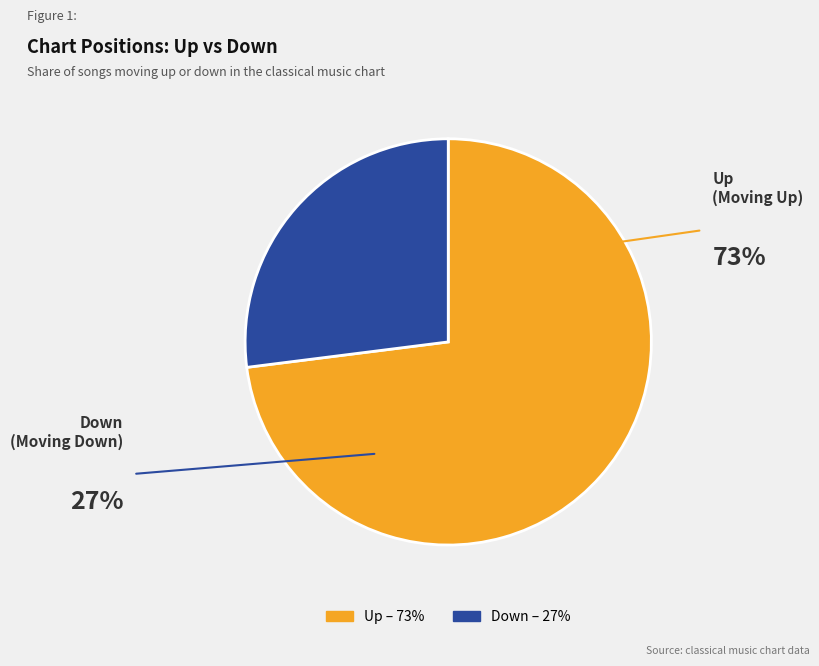

How many slices are in this pie chart?

2